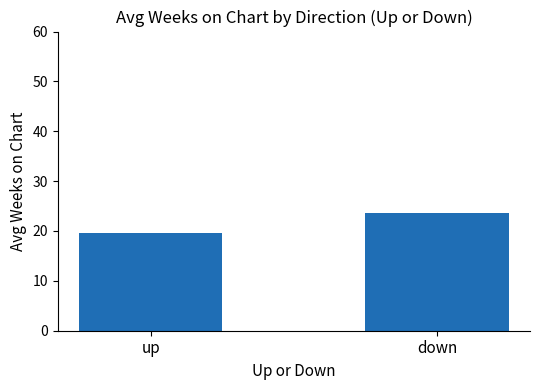

How many series are shown in this chart?

1